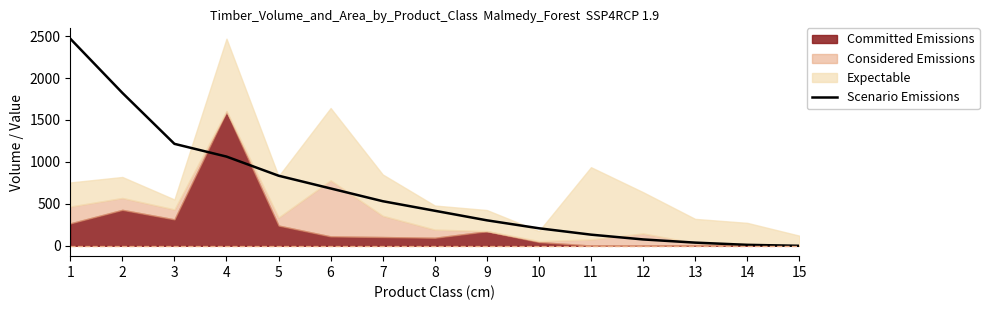

What is the value of the 1st point from the left?

2469.1